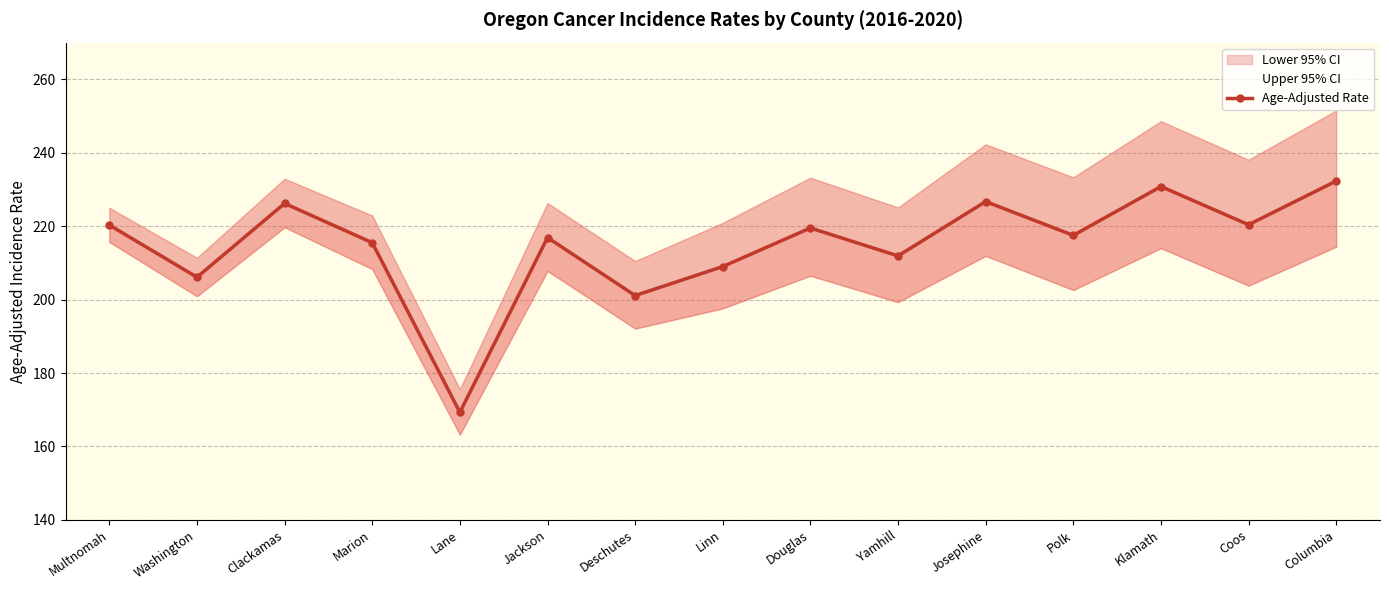

How many lines are shown in the chart?

1